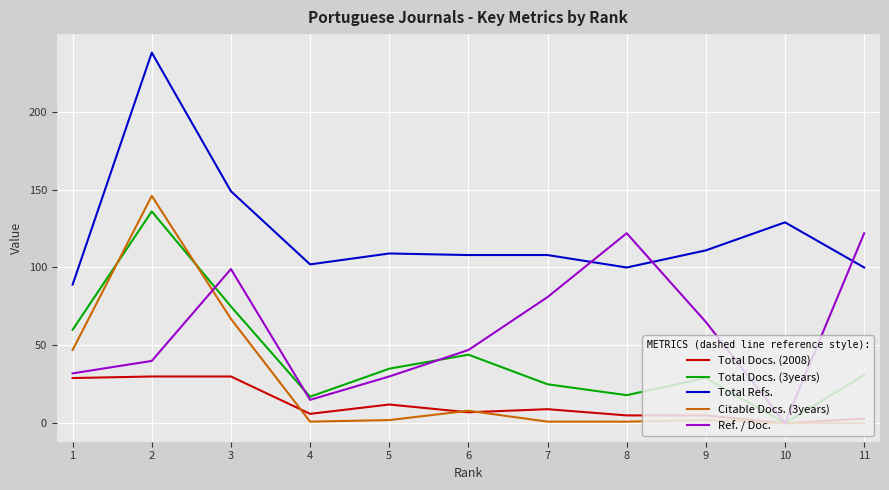

Is this an area chart (filled region under the line)?

No